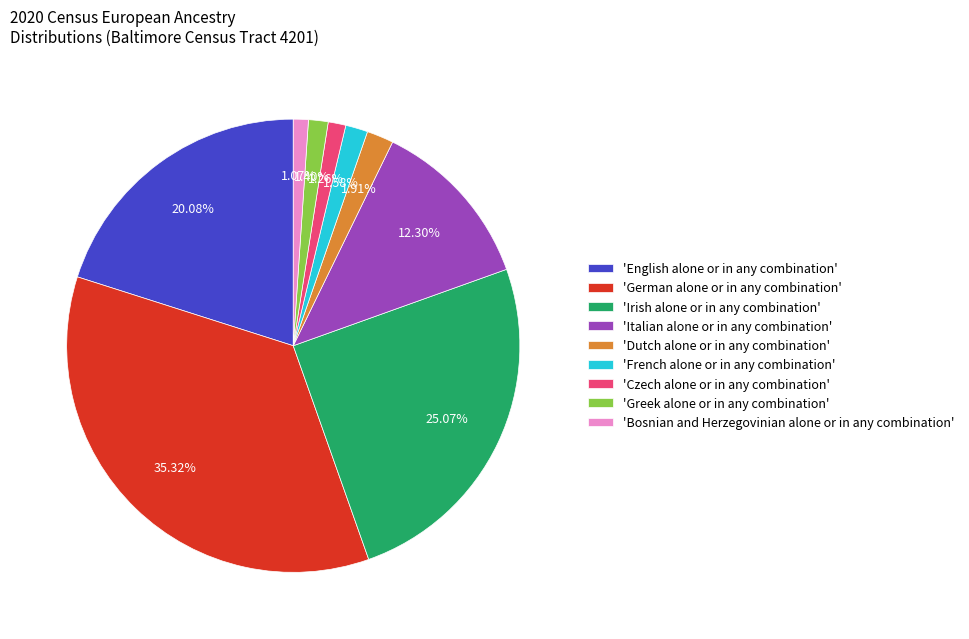

To the nearest percent, what is the average slice percentage?

11%